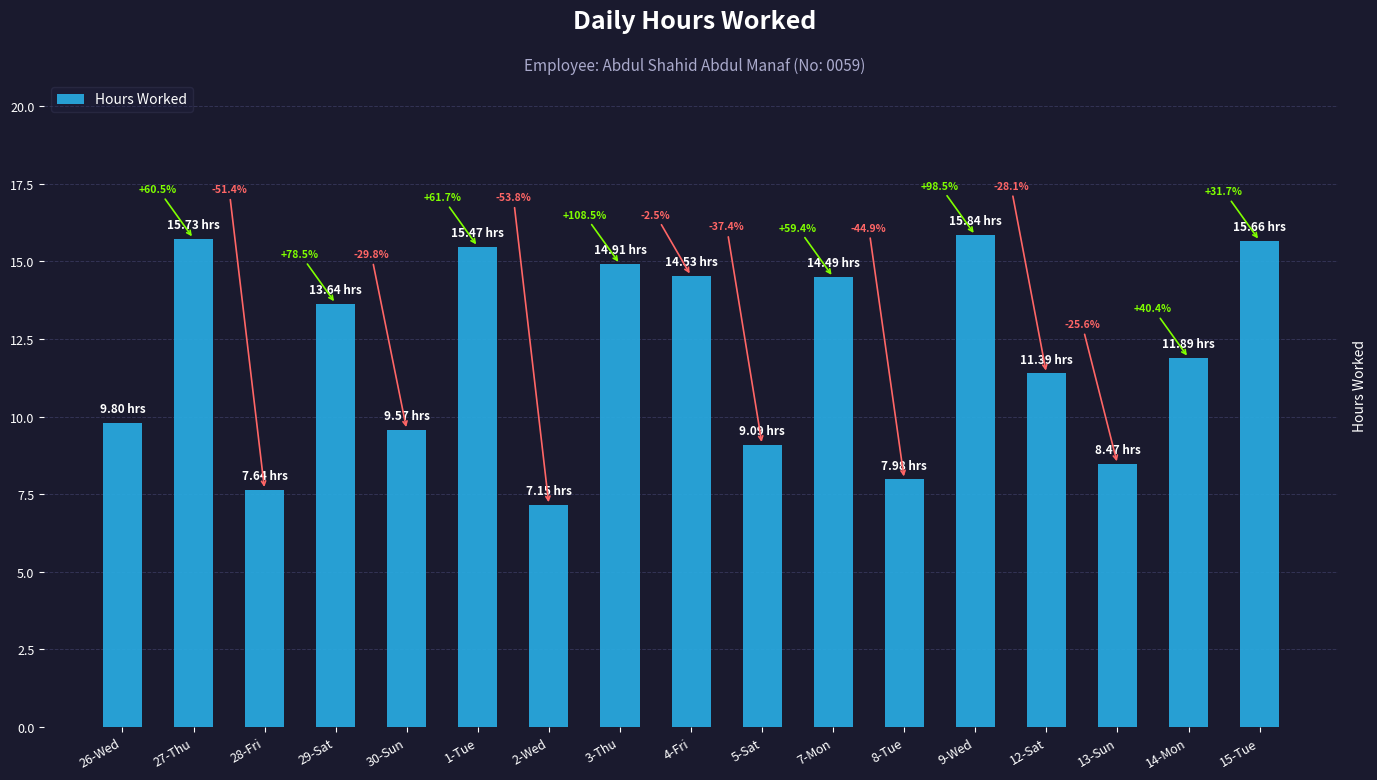

At which label is the value closest to 11?

12-Sat